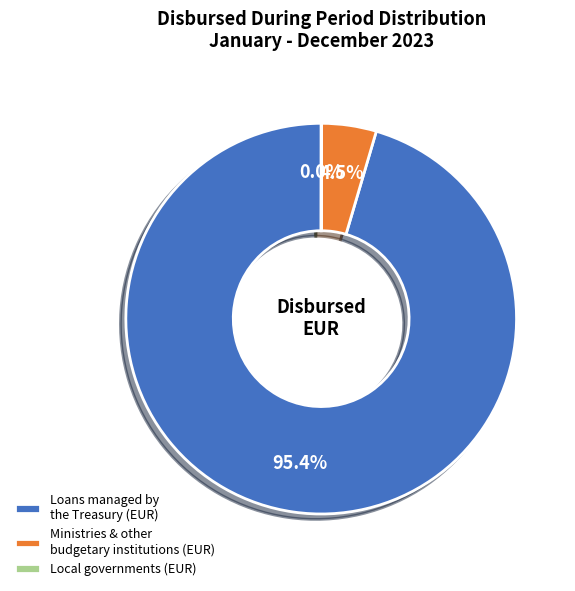

What percentage do Loans managed by the Treasury (EUR) and Ministries & other budgetary institutions (EUR) together represent?

100.0%